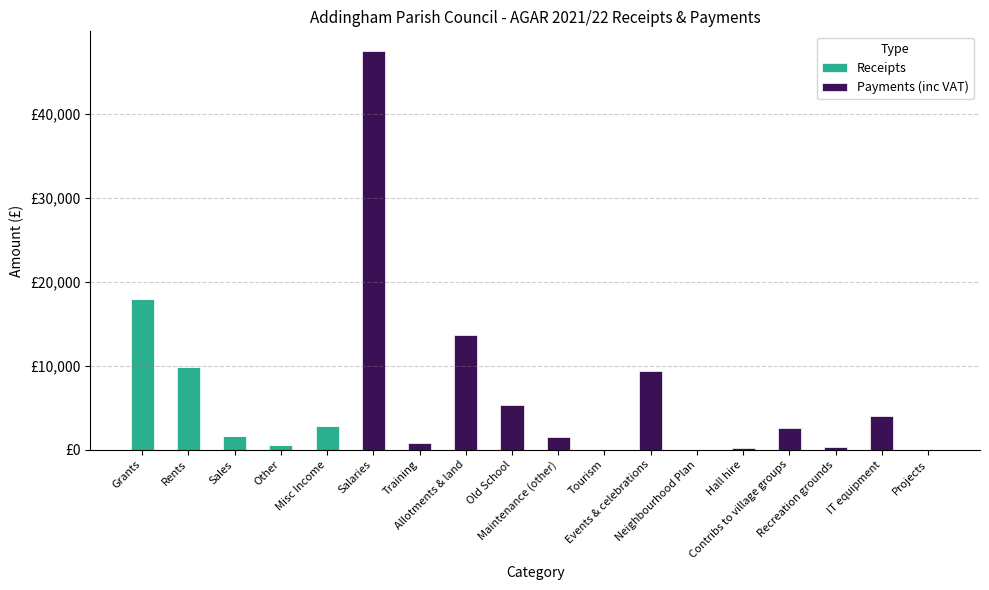

Does the chart contain stacked bars?

Yes